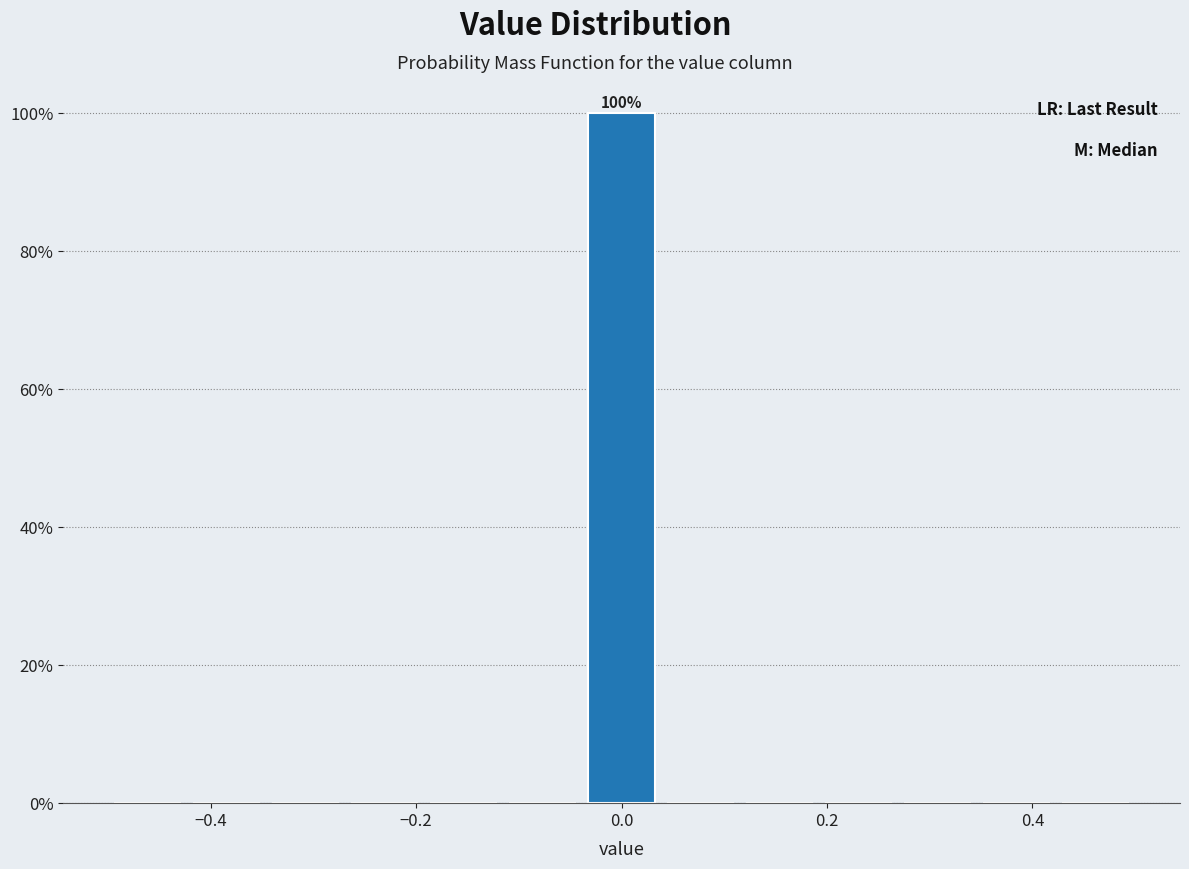

Around what value on the x-axis is the tallest bar? Give the approximate position of its centre, as read against the axis.

0.00